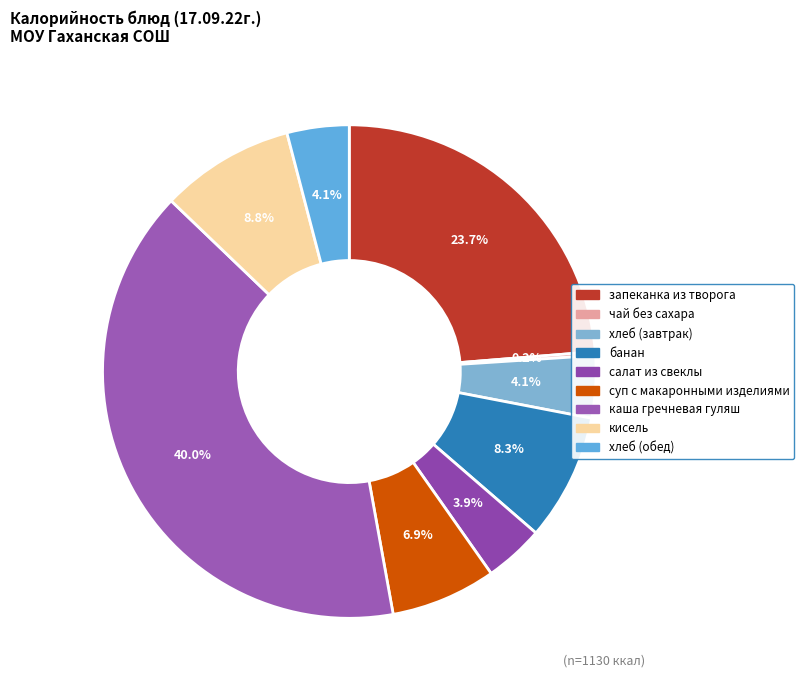

Is банан the majority of the pie?

No